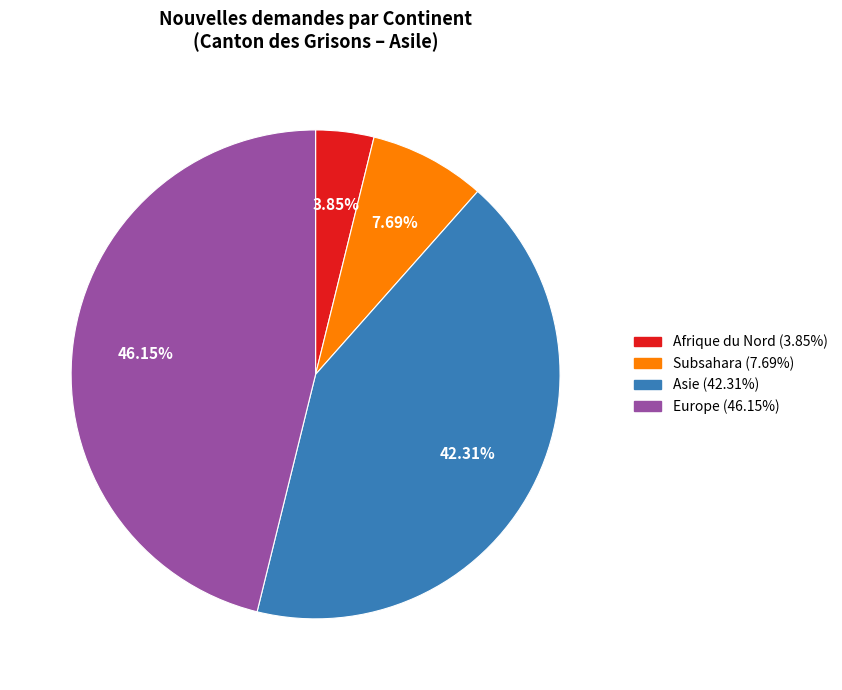

How many segments does this pie chart have?

4